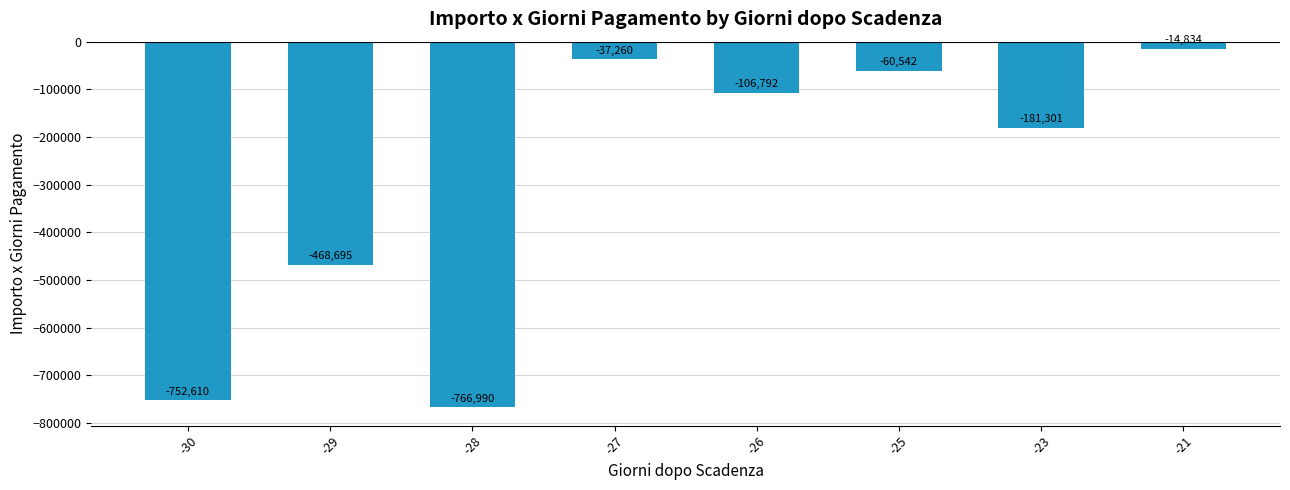

Between -21 and -28, which is larger?

-21